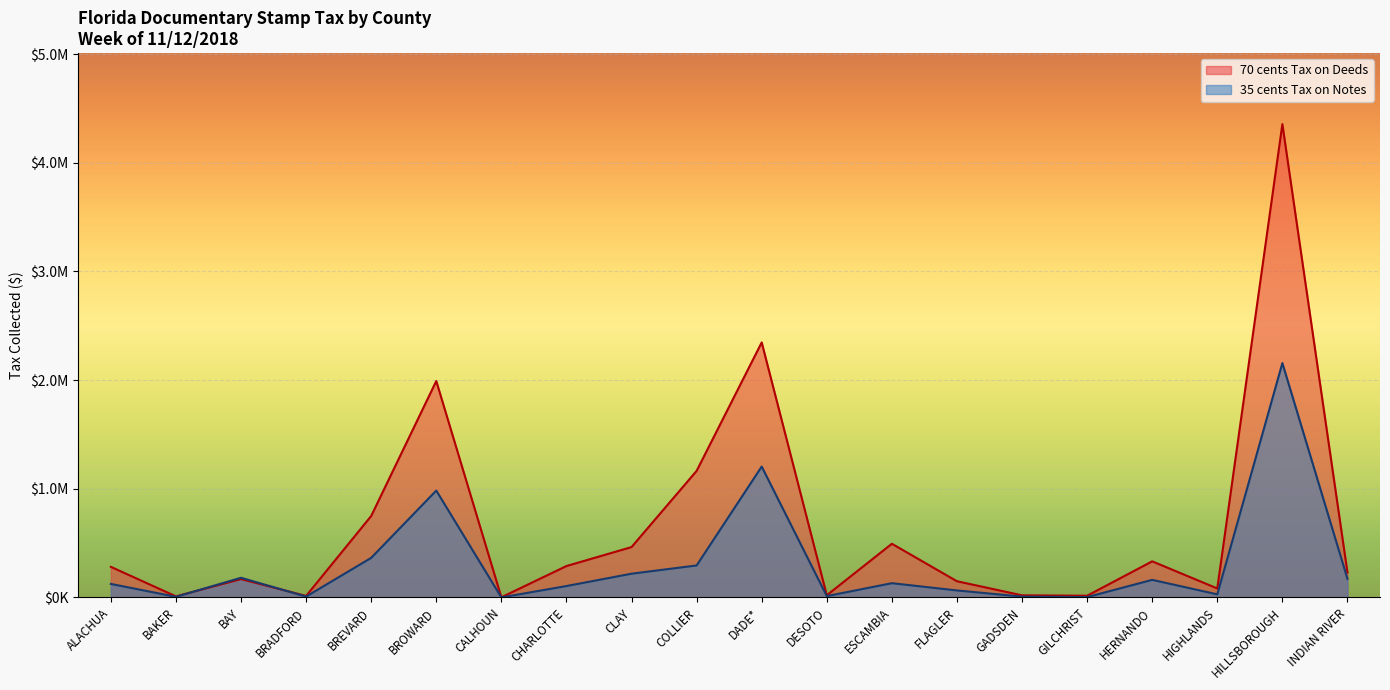

What is the difference between the 35 cents Tax on Notes values at BAKER and COLLIER?

288451.5